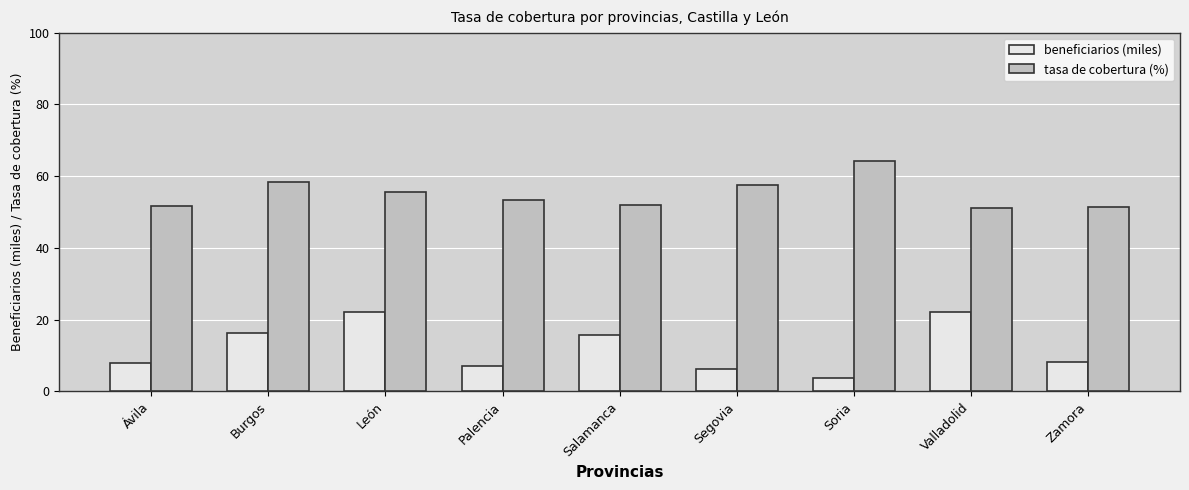

List the series in order of their overall mean, highest first.

tasa de cobertura (%), beneficiarios (miles)